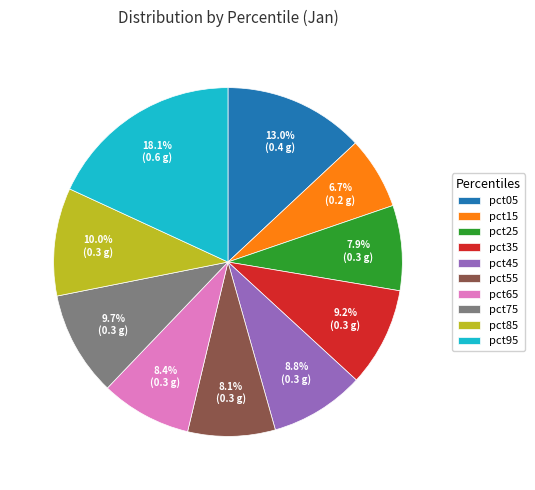

To the nearest percent, what portion does pct95 represent?

18%